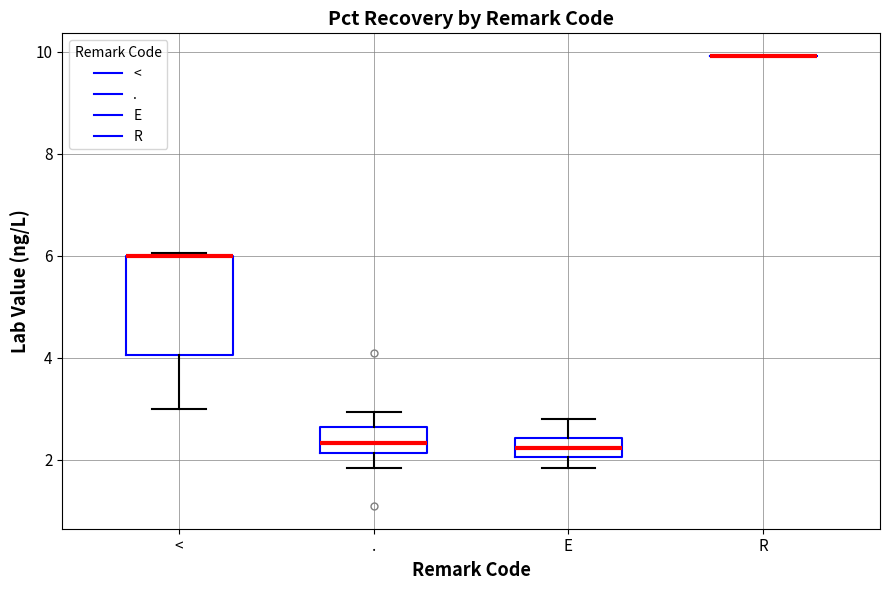

Where does the lower whisker of the box for < end on the y-axis? The values are not printed on the chart, so give them approximately, as read against the axis.

3.0